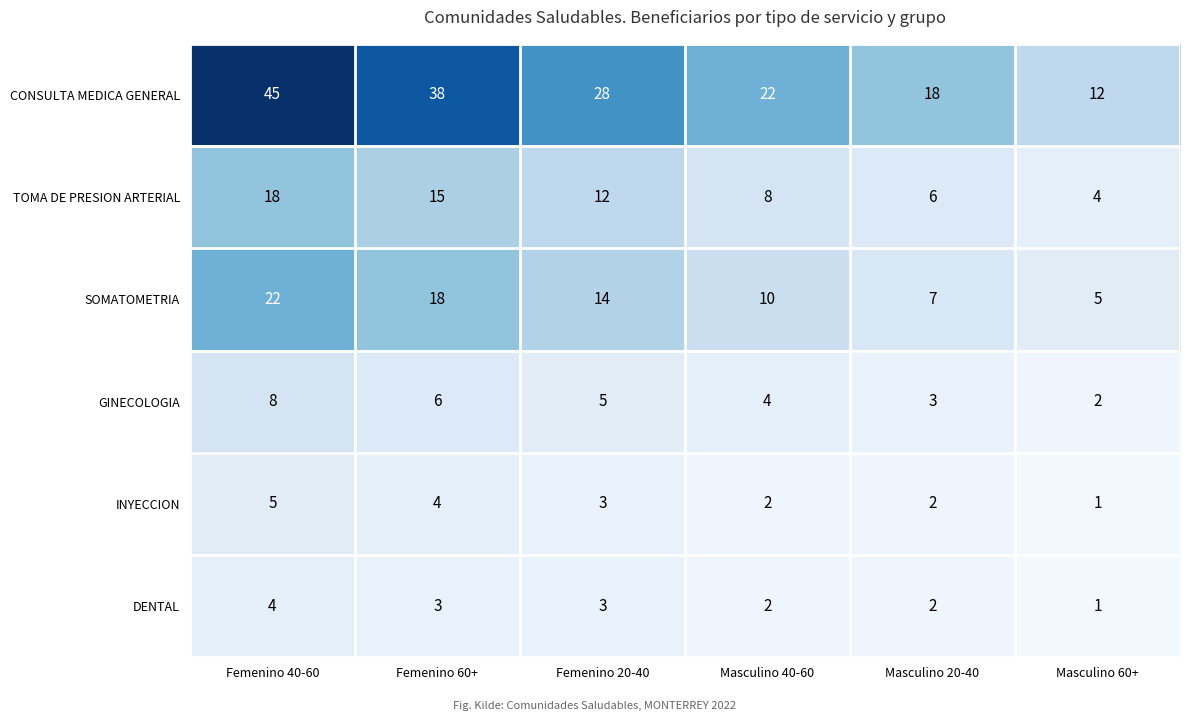

List the labels in order of SOMATOMETRIA value, largest first.

Femenino 40-60, Femenino 60+, Femenino 20-40, Masculino 40-60, Masculino 20-40, Masculino 60+